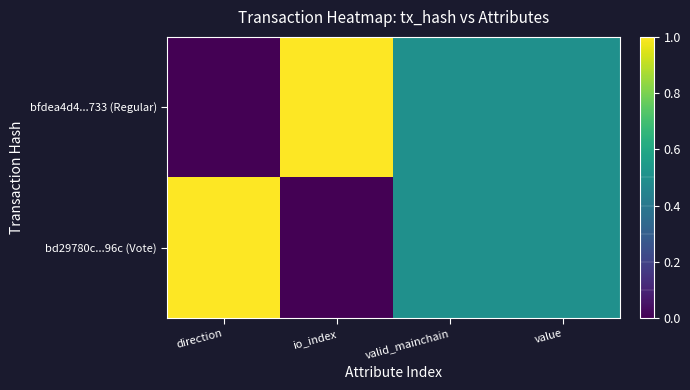

How many series are shown in this chart?

2